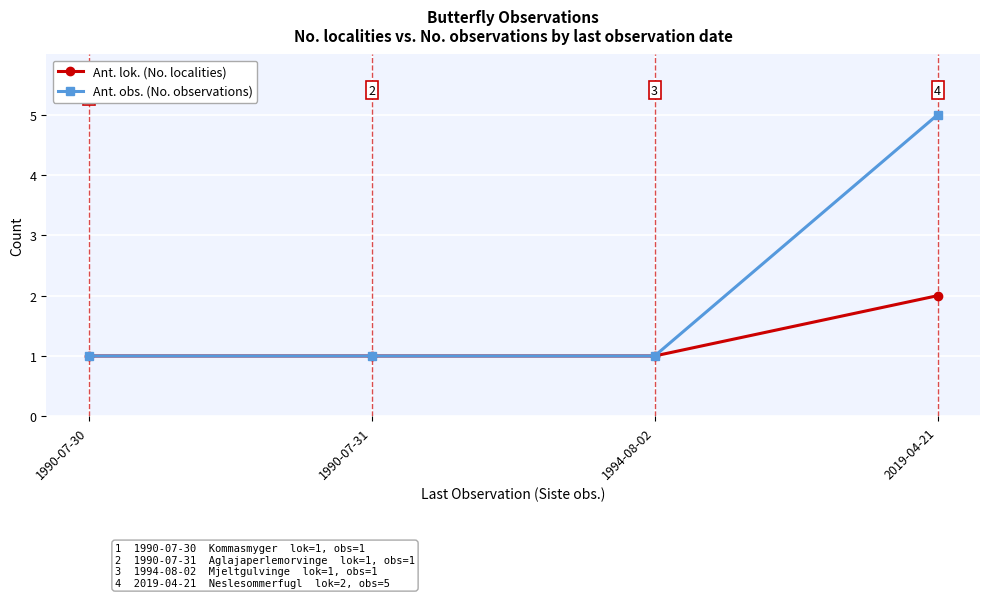

How many Ant. obs. (No. observations) values are between 1 and 5?

4